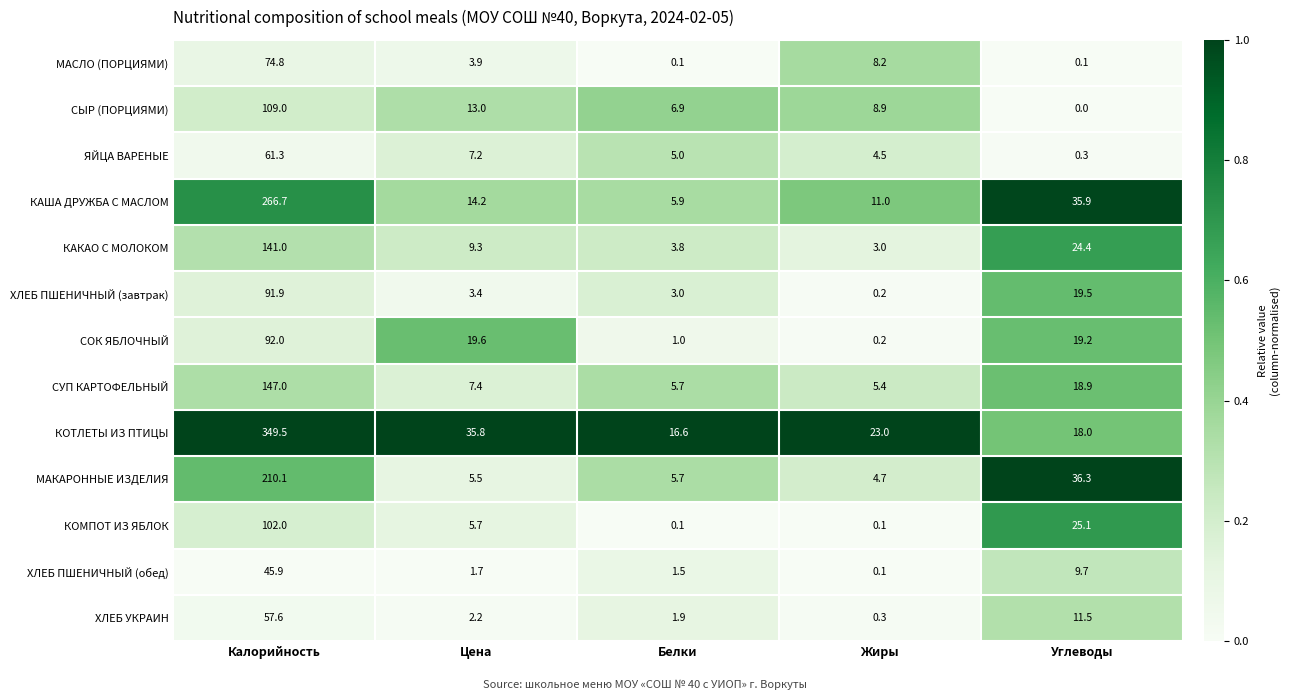

The ХЛЕБ ПШЕНИЧНЫЙ (завтрак) series shows 161.9 at Калорийность. True or false?

False